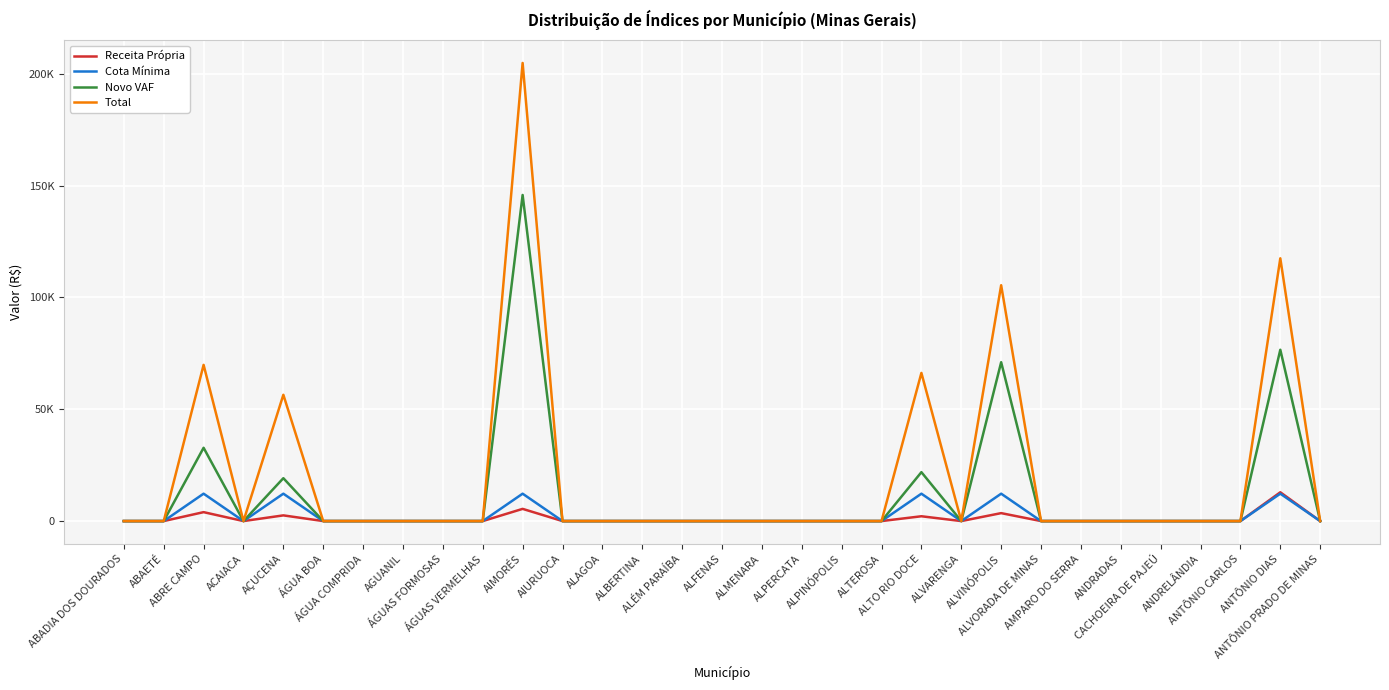

In Cota Mínima, how many points are higher than both neighbors (excluding endpoints)?

6